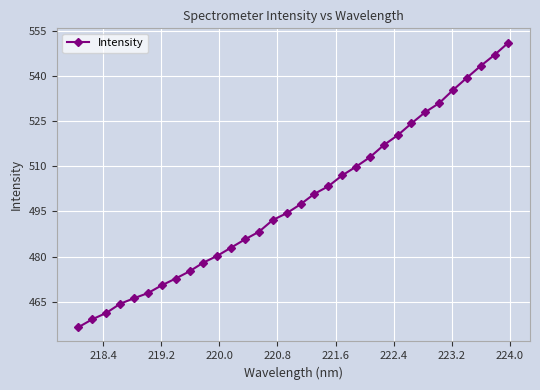

How many lines are shown in the chart?

1